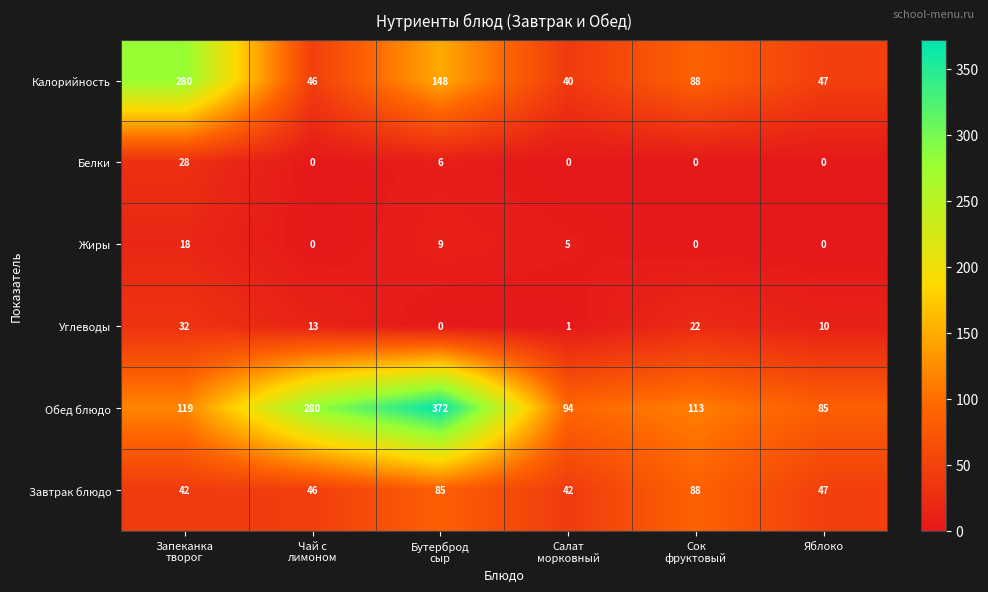

What is the maximum value shown in the chart?

372